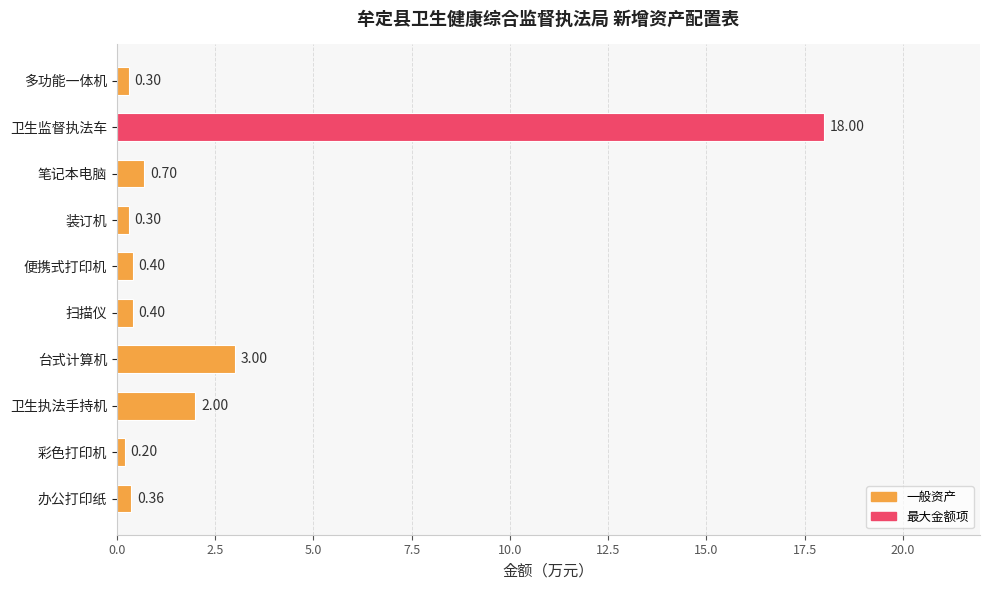

What is the sum of all values?

25.7